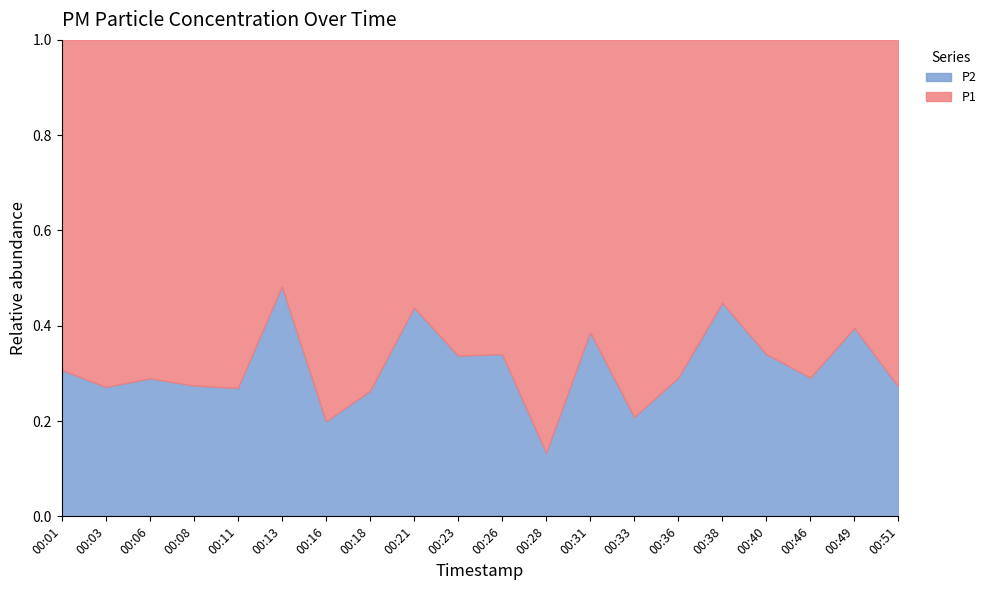

How many interior local peaks does the P1 series have?

6